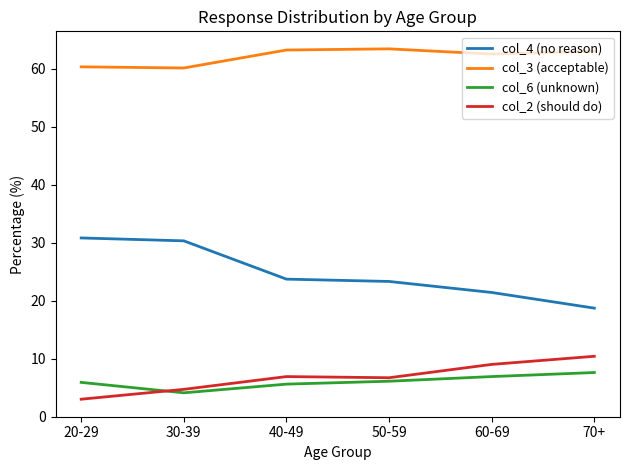

What is the total value across all series at 50-59?

99.5